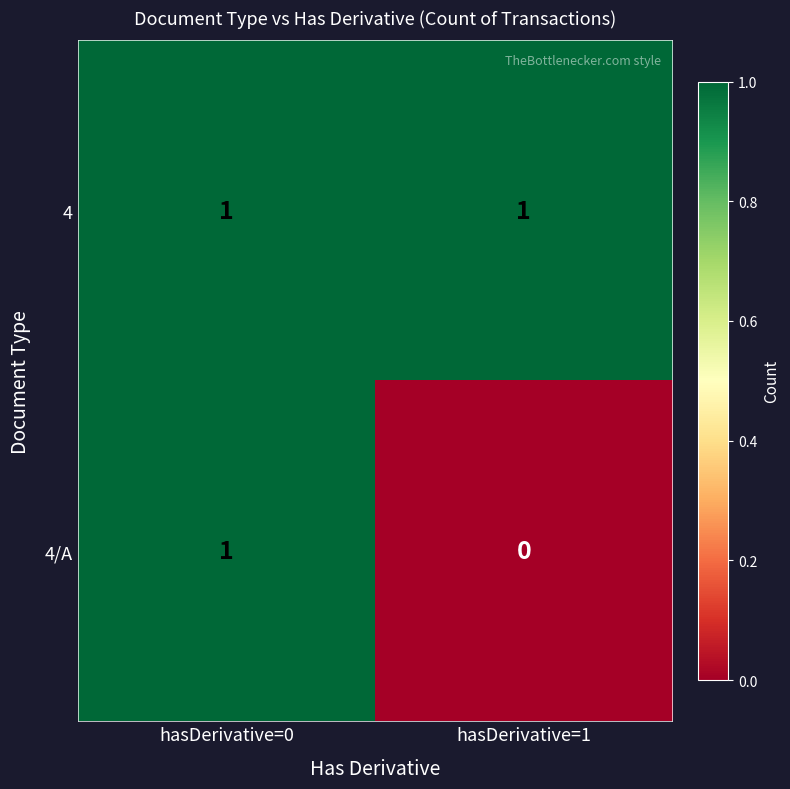

Which category has the lowest value in the 4/A series?

hasDerivative=1